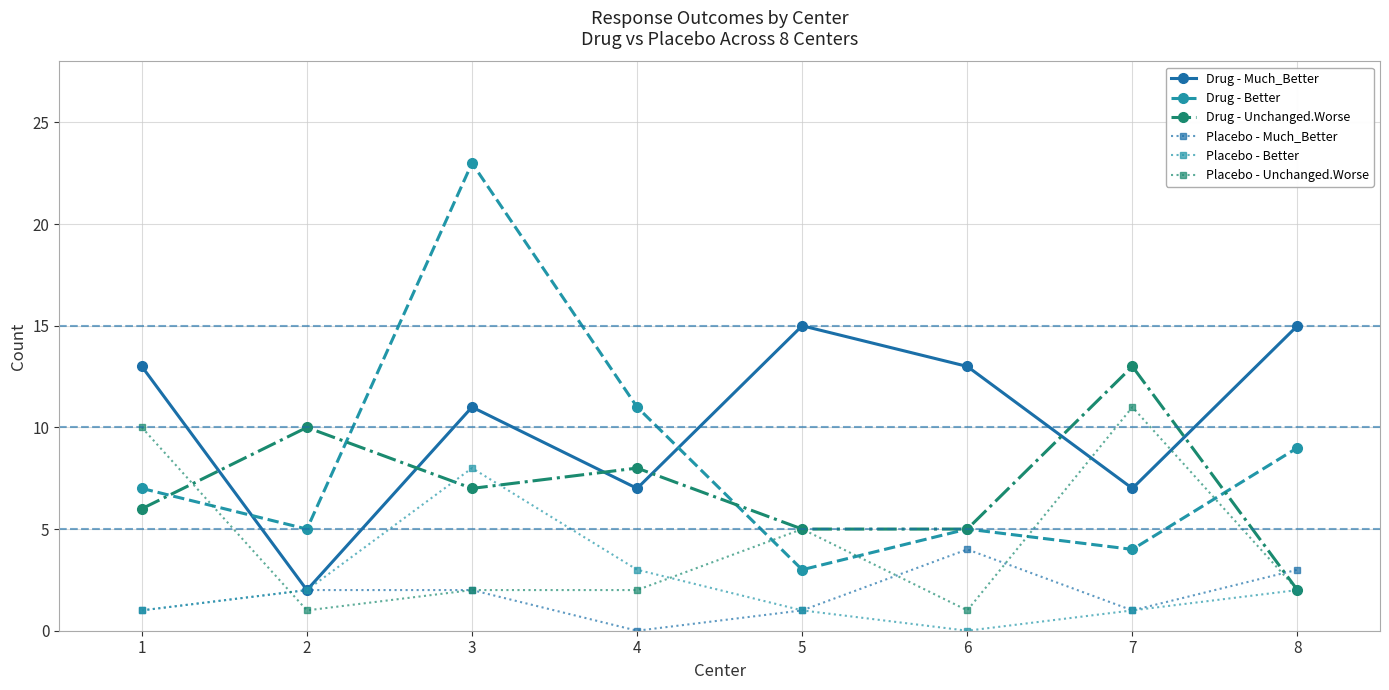

What is the difference between the maximum and minimum values in the Drug - Better series?

20